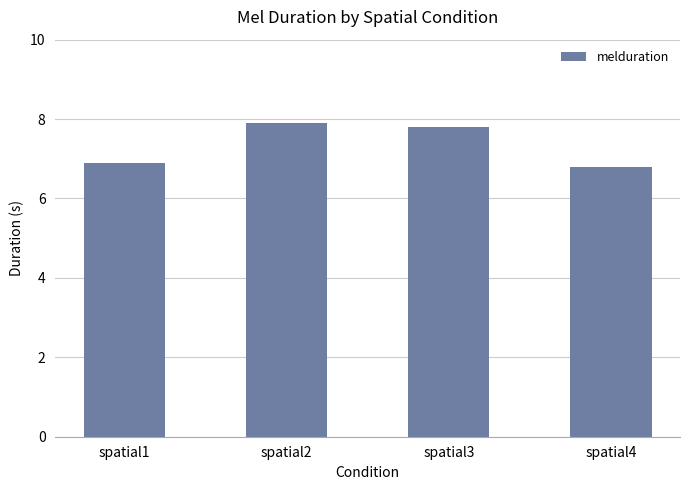

At which label does the data first exceed 7?

spatial2